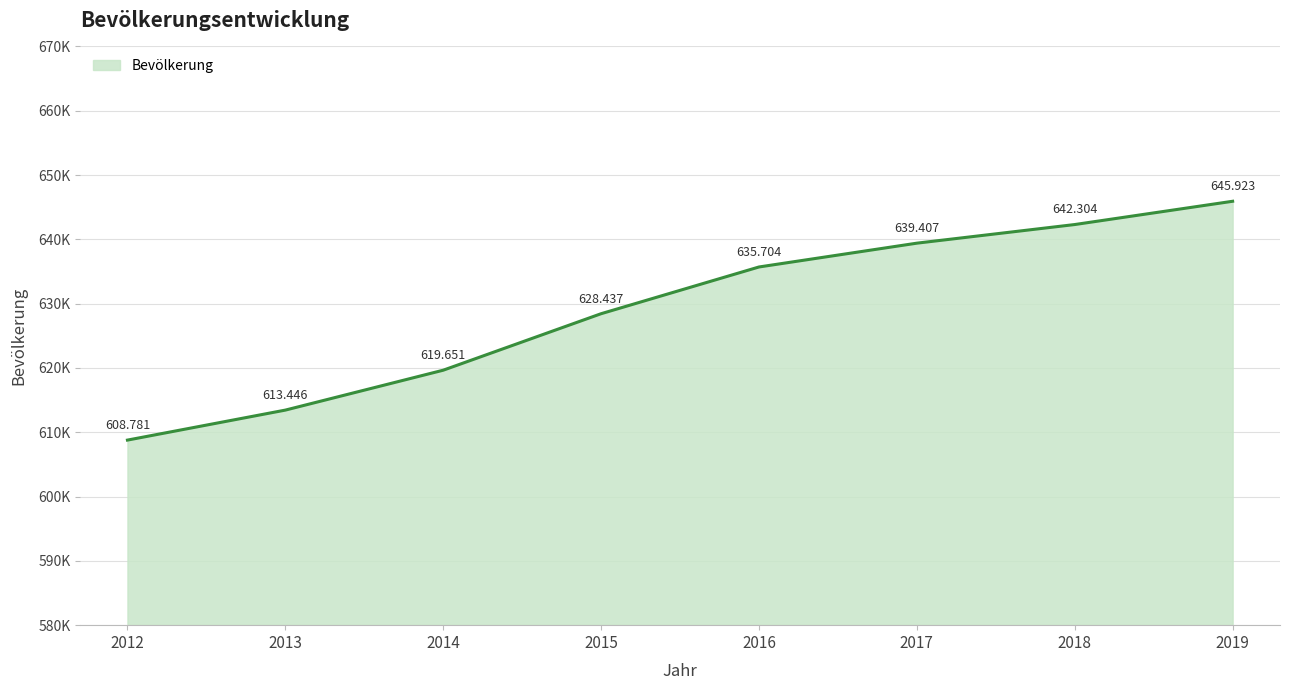

Between 2012 and 2017, which is larger?

2017